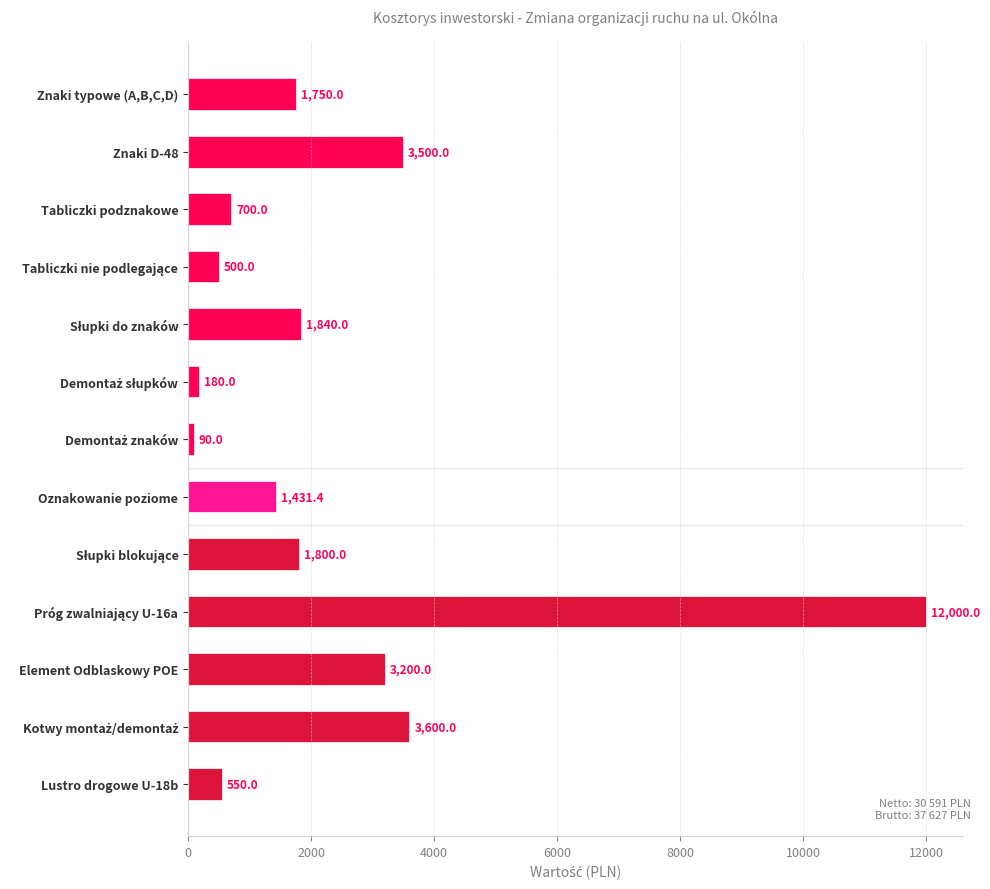

What is the maximum value shown in the chart?

12000.0